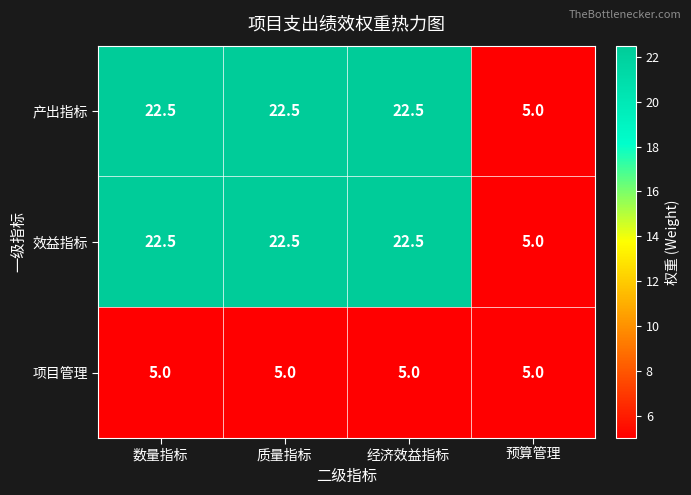

What is the spread (max minus min) of values at 数量指标?

17.5